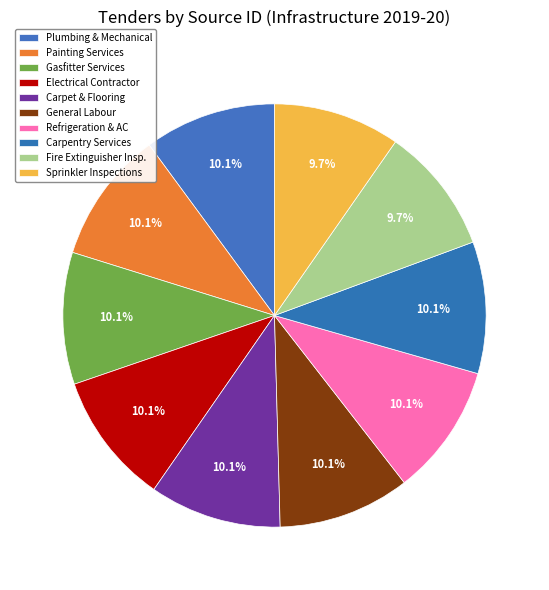

How many segments does this pie chart have?

10